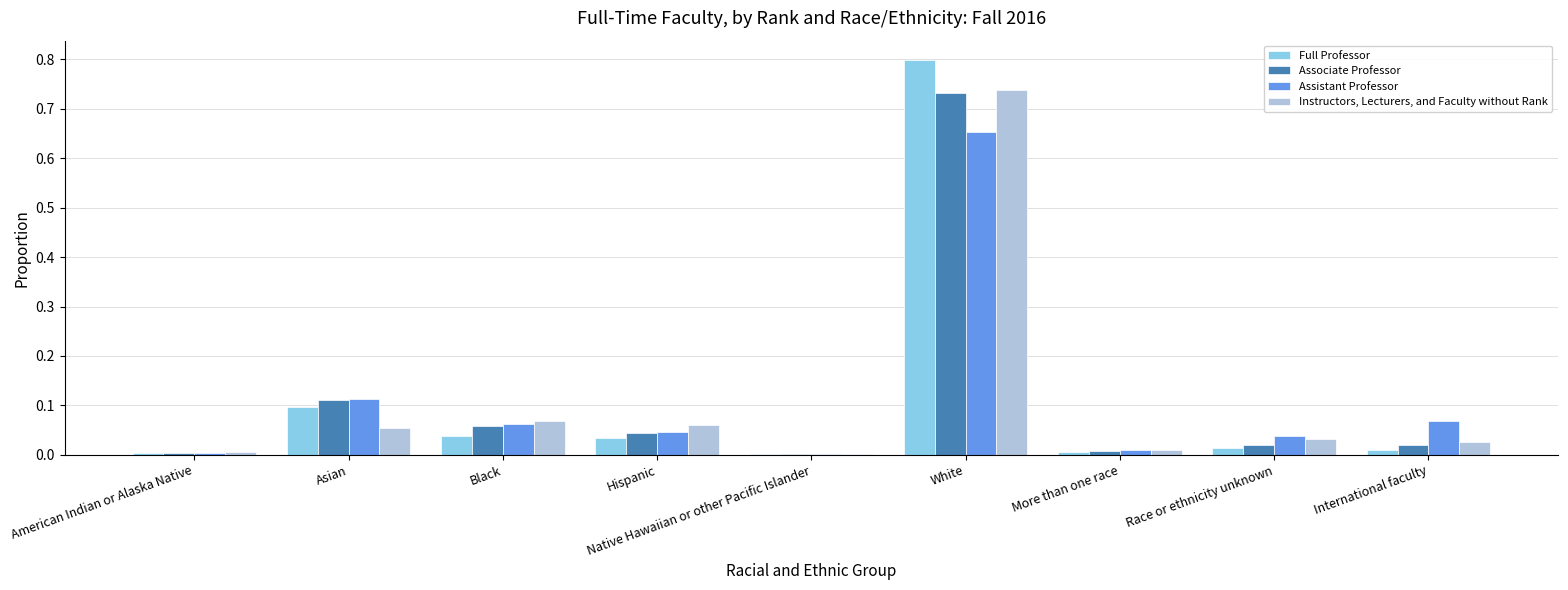

Is the value of Full Professor at Race or ethnicity unknown greater than the value of Instructors, Lecturers, and Faculty without Rank at Native Hawaiian or other Pacific Islander?

Yes